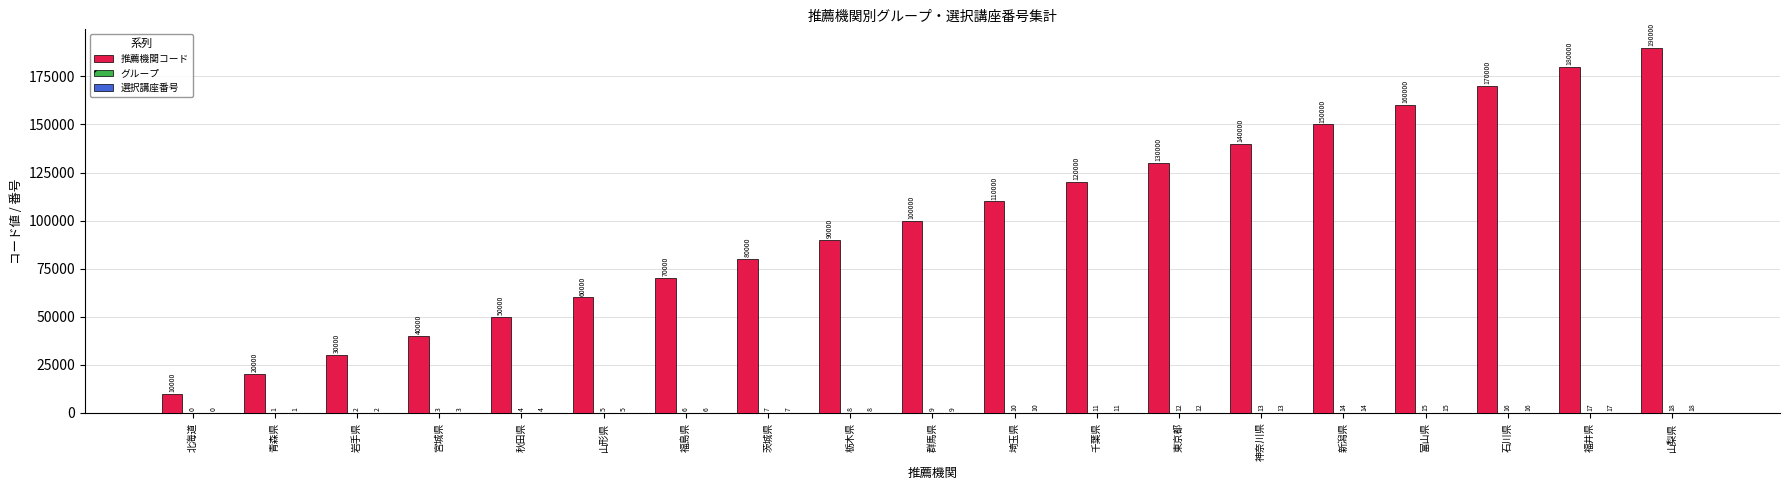

At which category does the chart reach its peak across all series?

山梨県